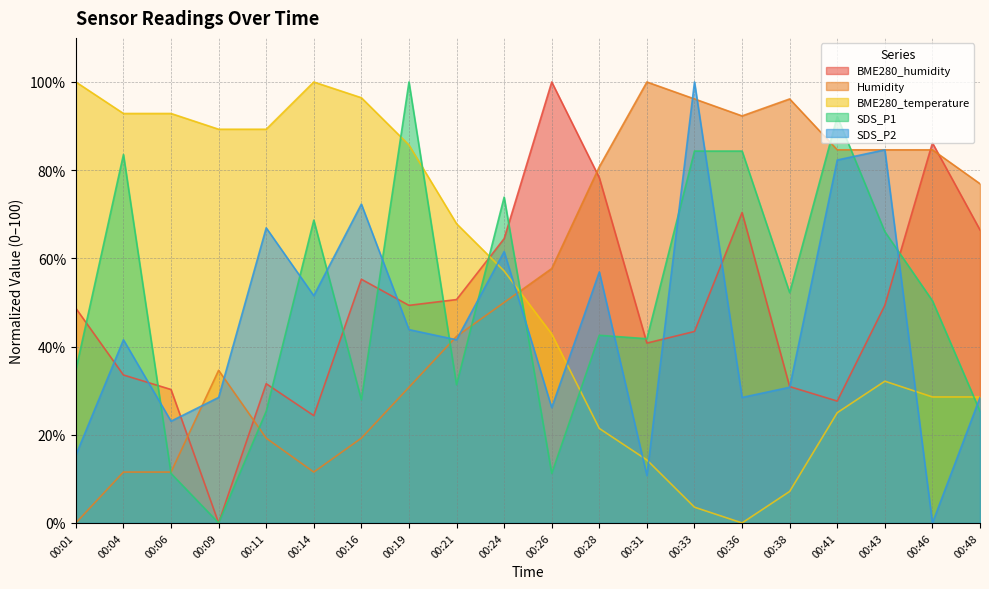

At which category does BME280_humidity reach its first local valley?

00:09